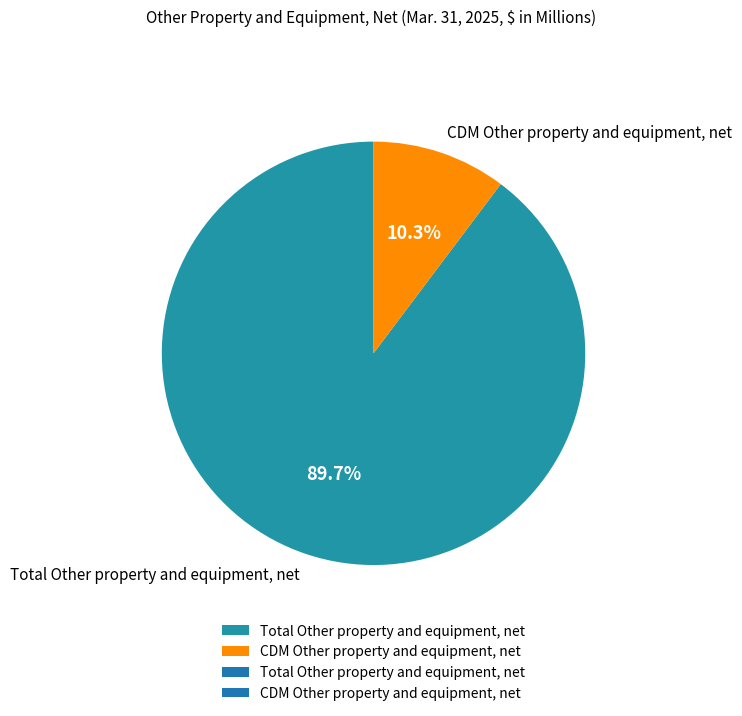

Count the number of slices in the pie.

2